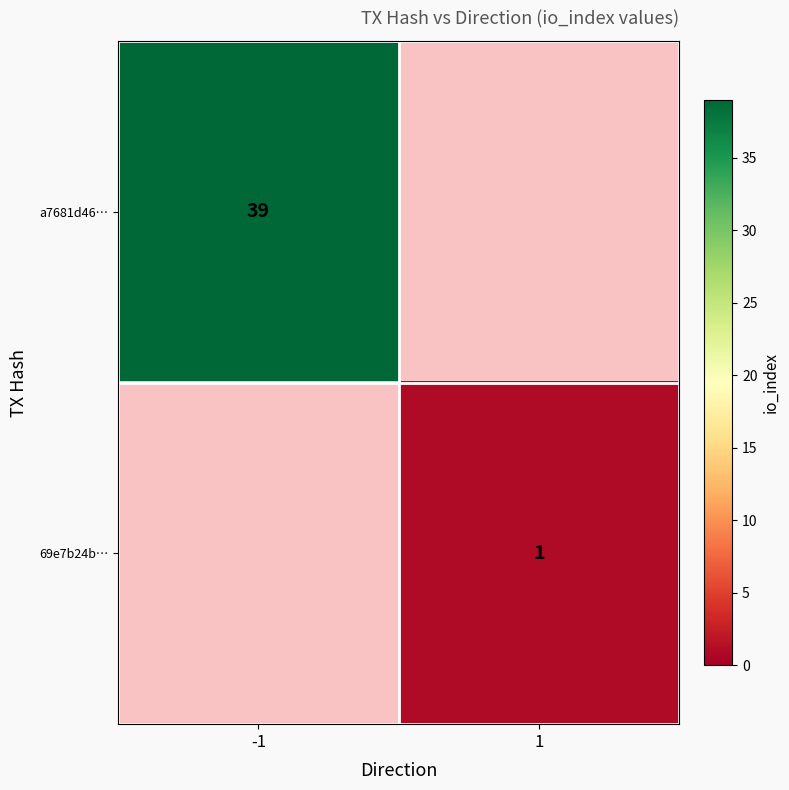

Is the value of a7681d46… at -1 greater than the value of 69e7b24b… at 1?

Yes